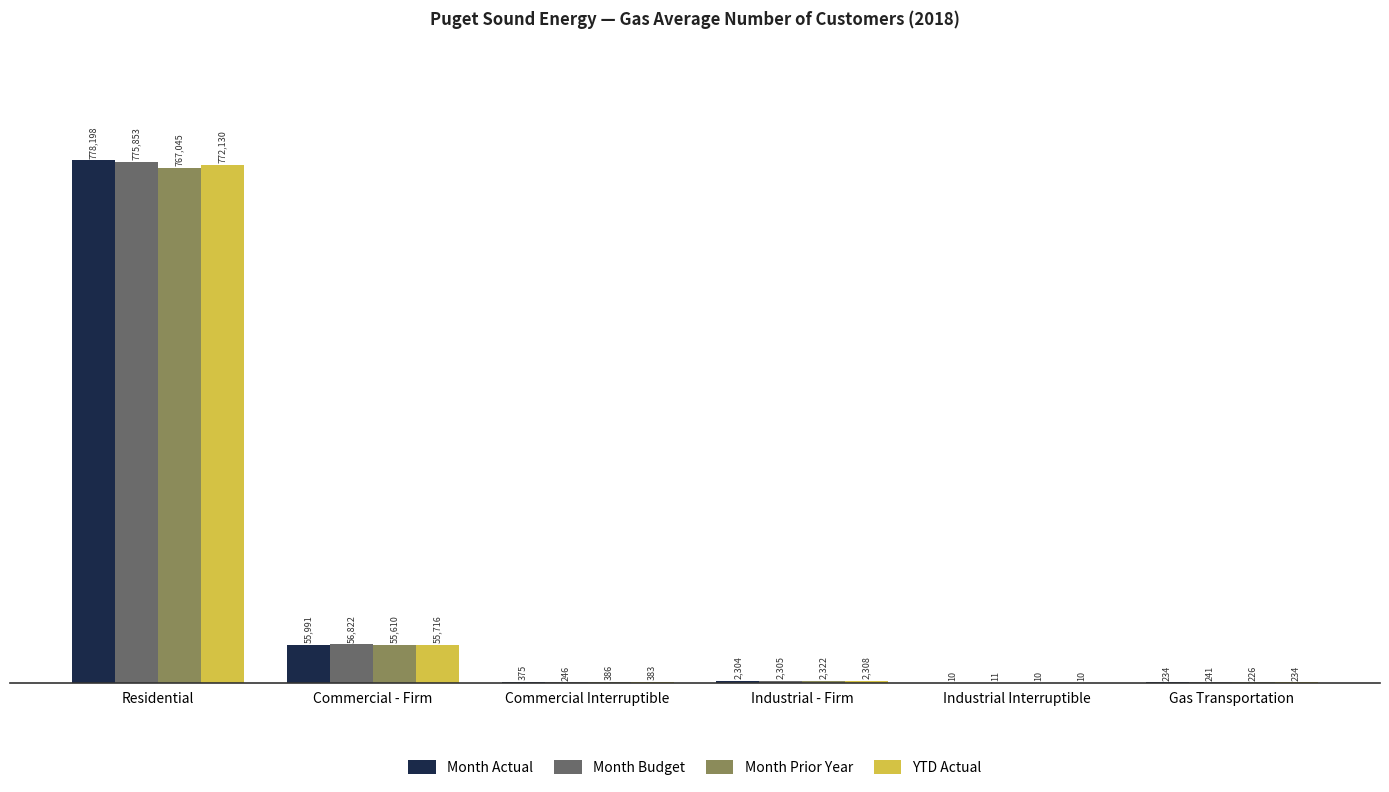

Between Industrial - Firm and Gas Transportation, which series saw the biggest shift?

Month Prior Year